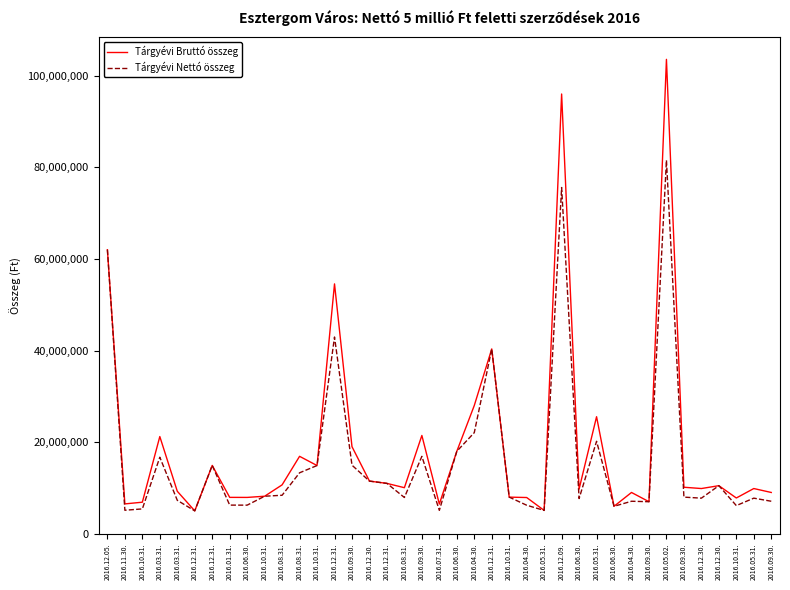

In Tárgyévi Bruttó összeg, how many points are lower than both neighbors (excluding endpoints)?

12